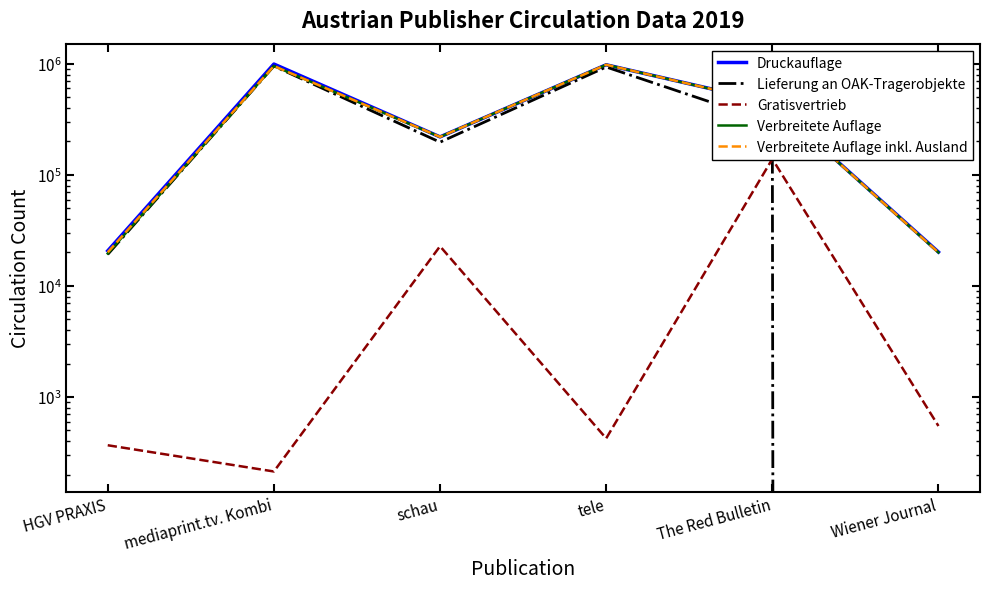

What is the value of the Verbreitete Auflage point at the 4th from the left?

982148